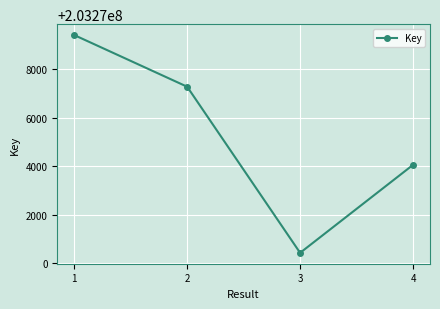

Which category has the lowest value across all series?

3